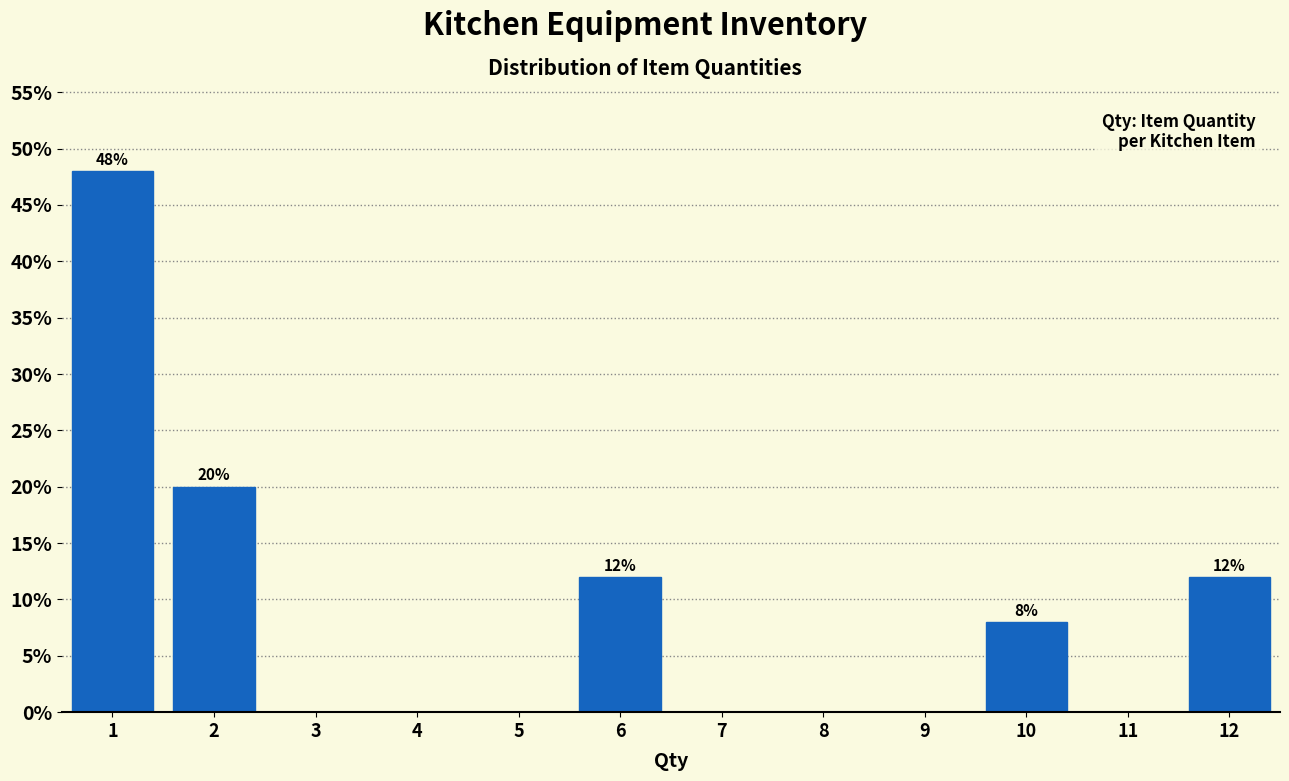

Which range on the x-axis has the tallest bar?

0.5 to 1.5